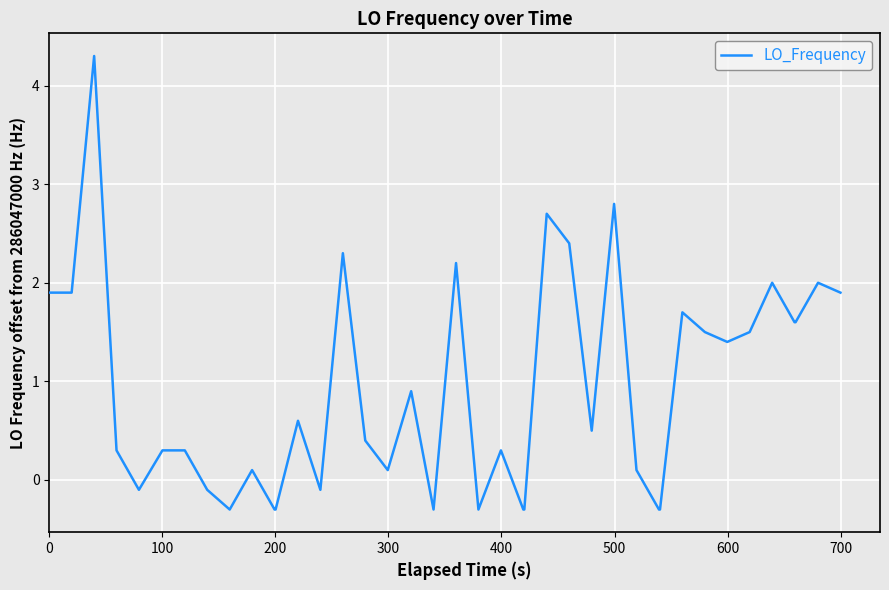

How many categories are shown in the chart?

40